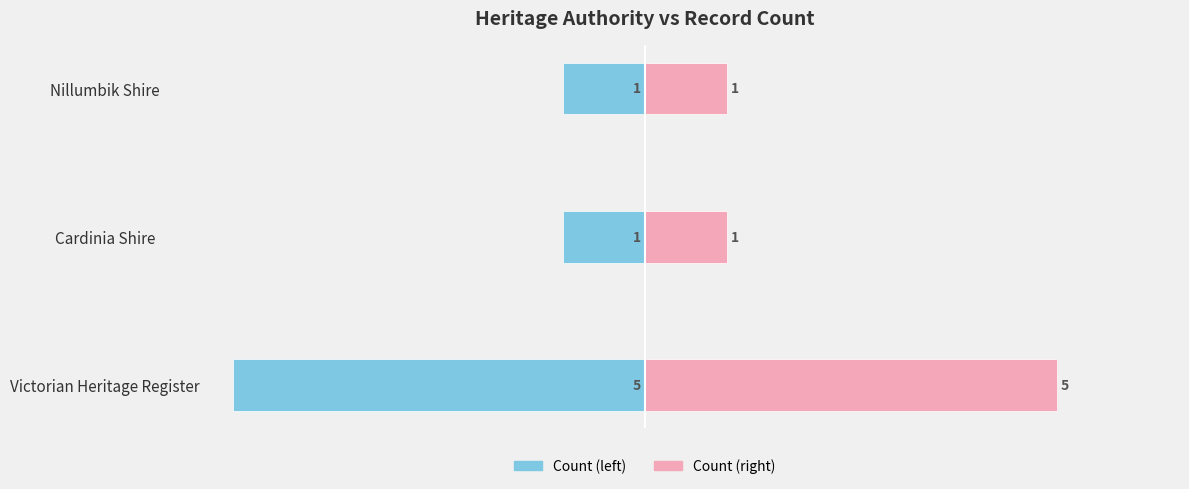

Which series has the largest range (max minus min)?

Count (Victorian Heritage Register side)